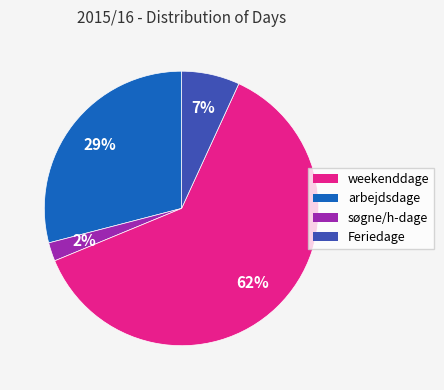

Count the number of slices in the pie.

4